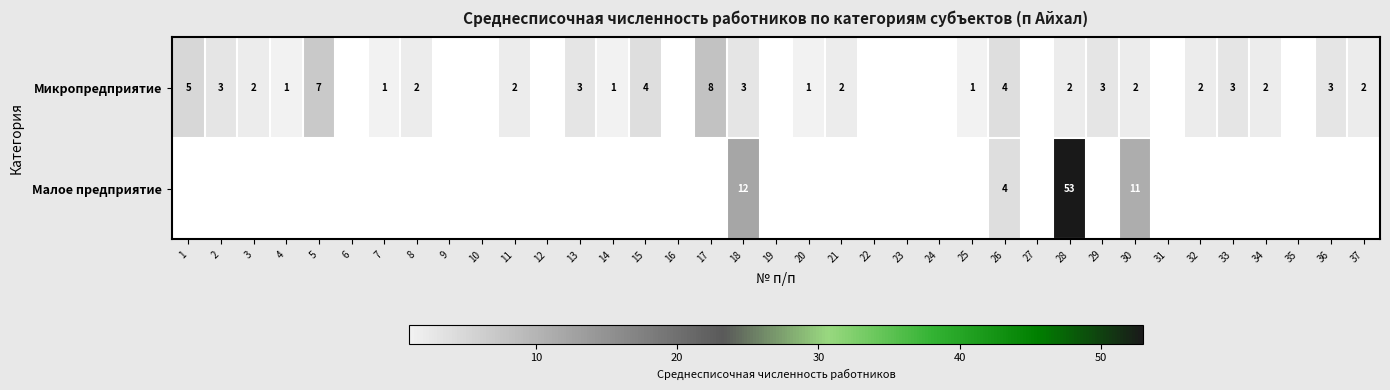

Rank the series at 28 from lowest to highest value.

Микропредприятие, Малое предприятие